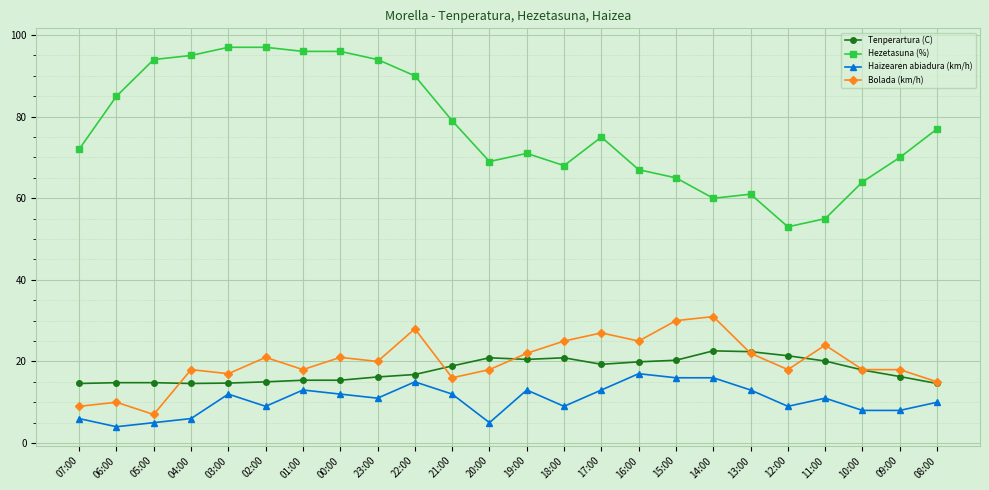

What is the greatest value displayed?

97.0